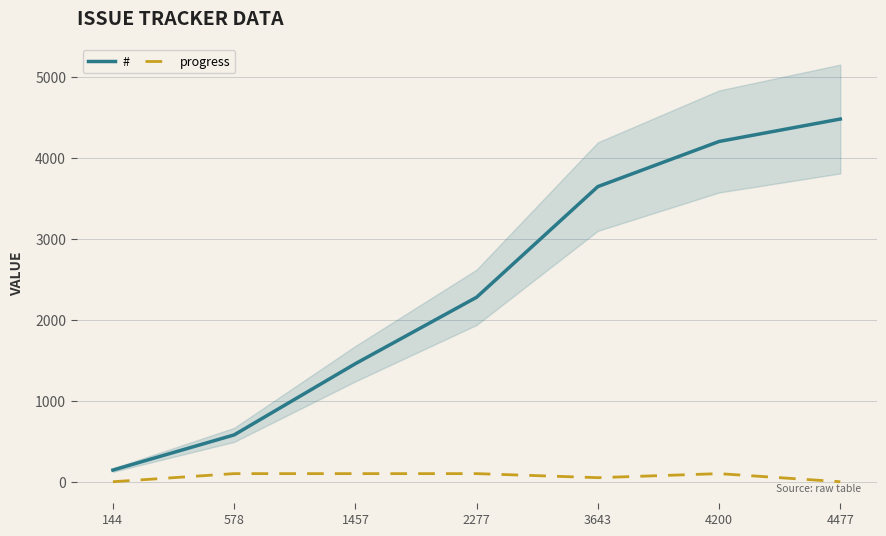

What is the sum of all progress values?

450